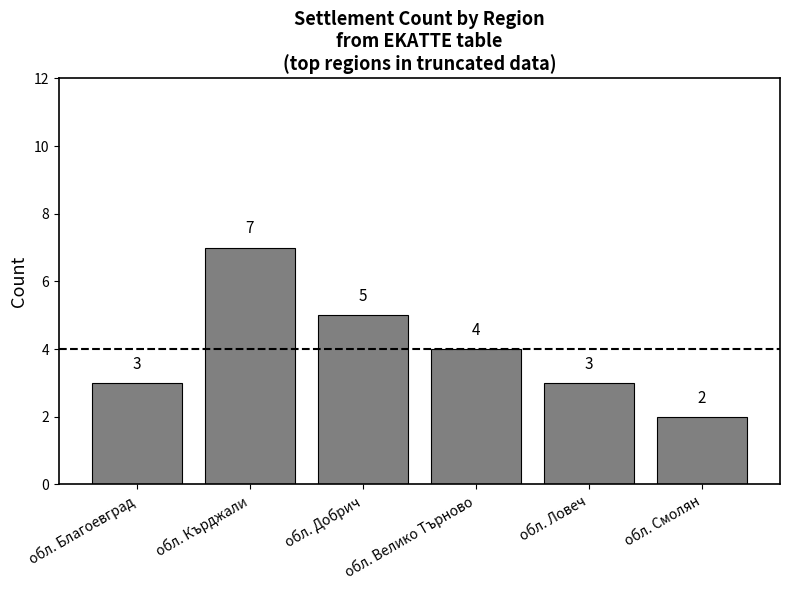

How many bars are there in total?

6